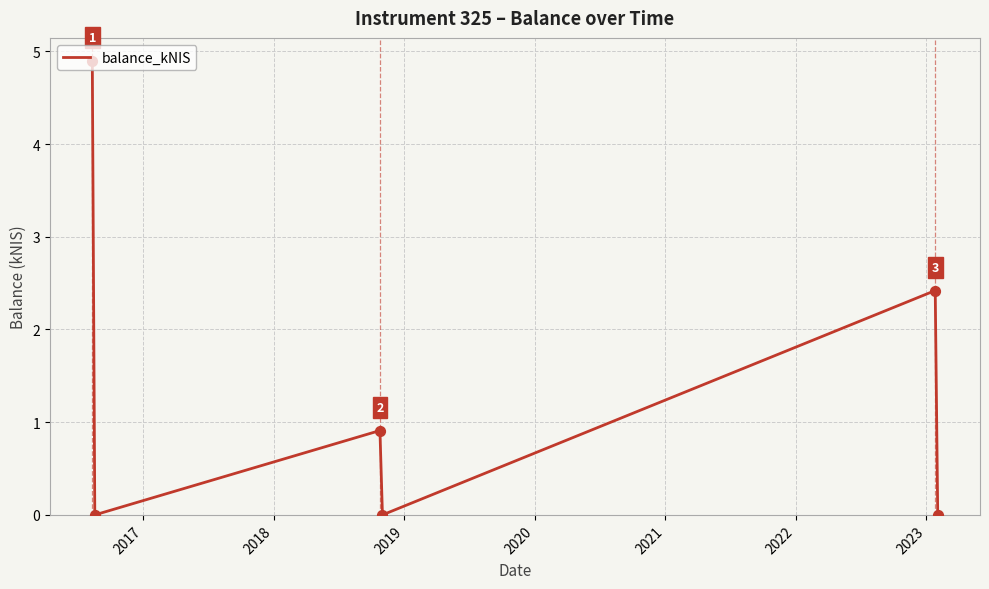

What is the maximum value shown in the chart?

4.9